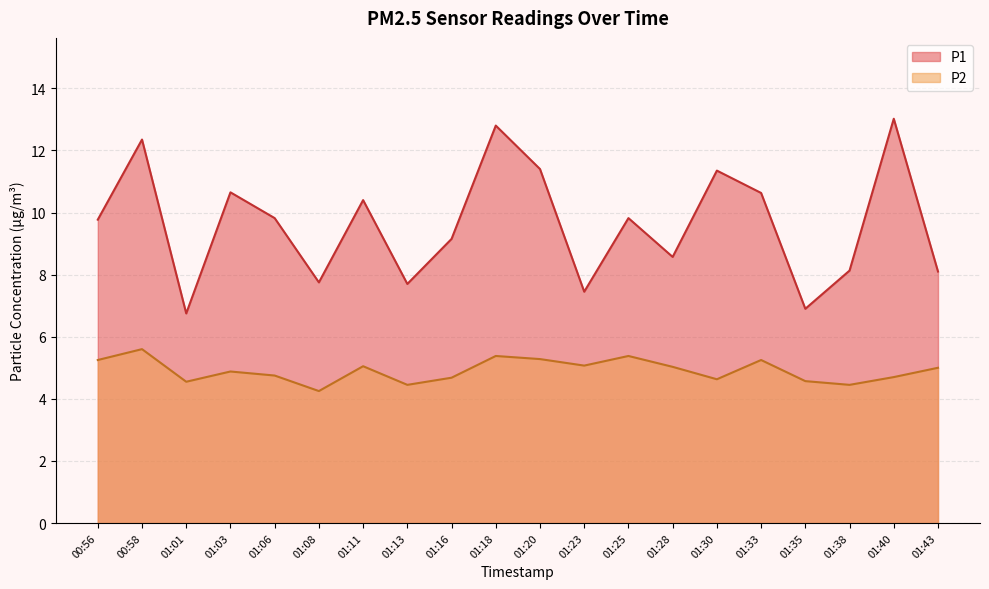

Where is the first local minimum for P1?

01:01